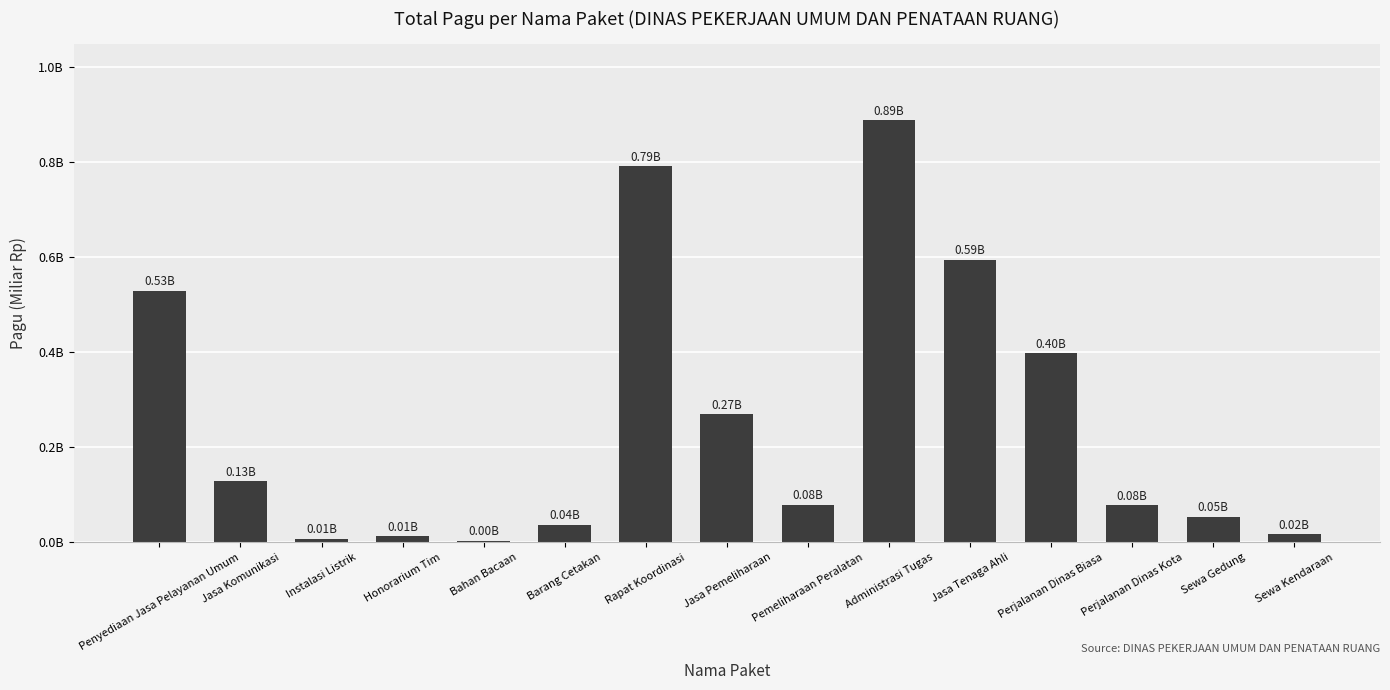

The chart shows a value of 0.1 at Perjalanan Dinas Kota. True or false?

False